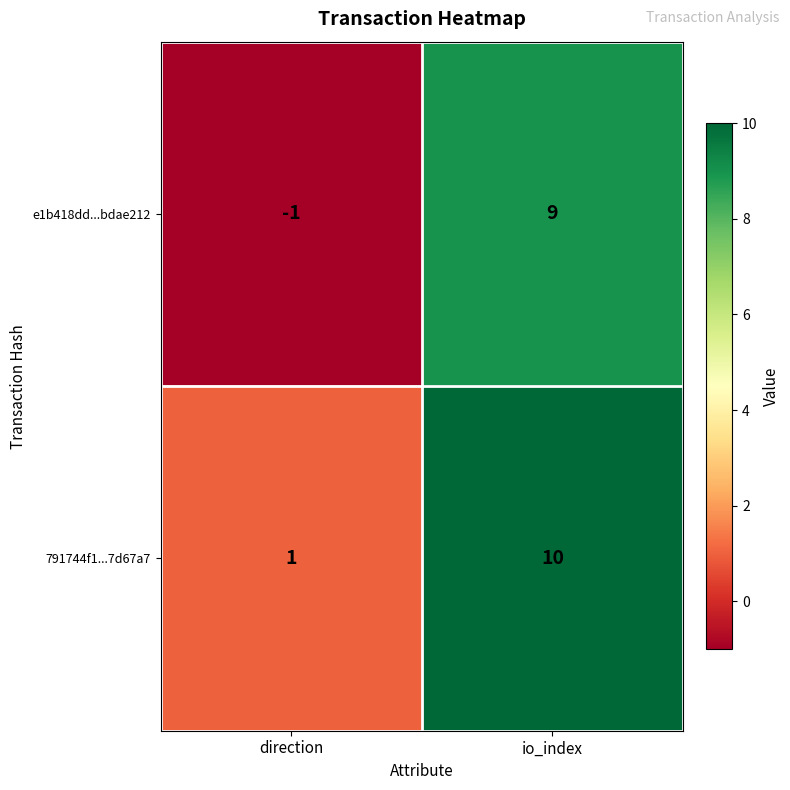

Which series has the widest spread of values?

e1b418dd...bdae212